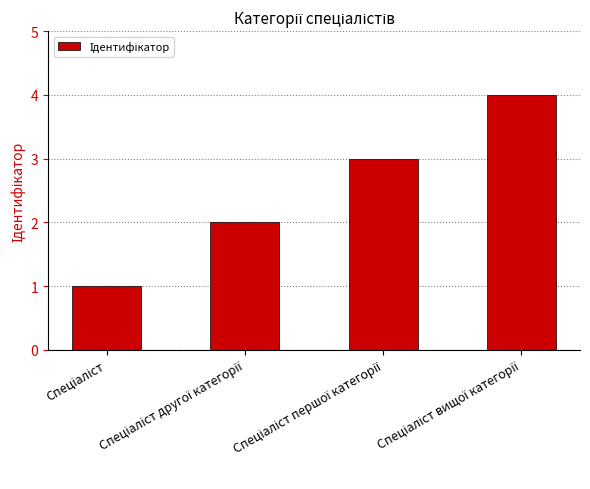

How many bars are there in total?

4